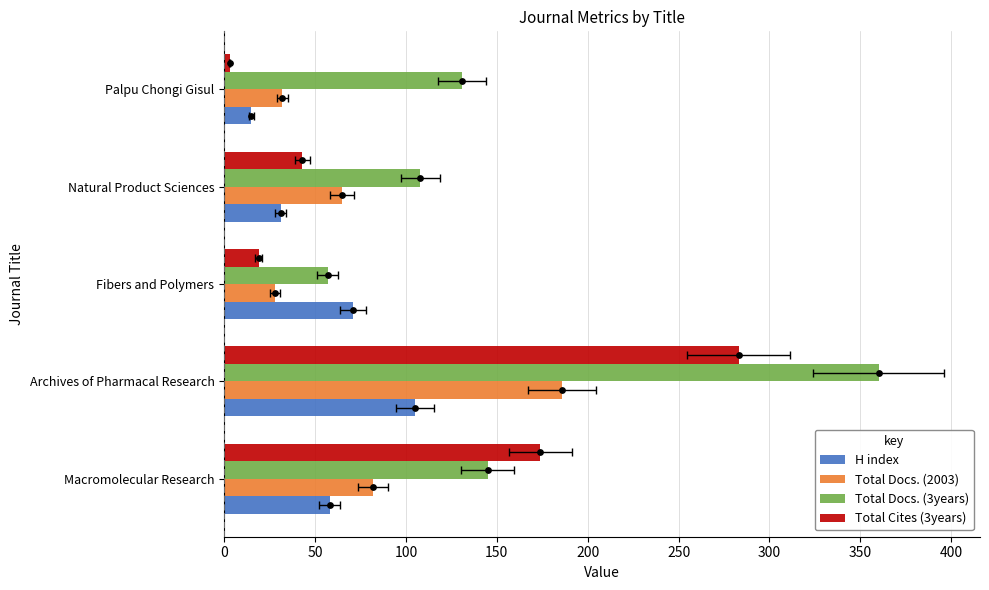

Which series has the widest spread of Y values?

Total Docs. (3years)